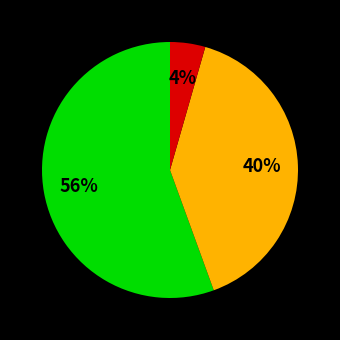

How many segments does this pie chart have?

3